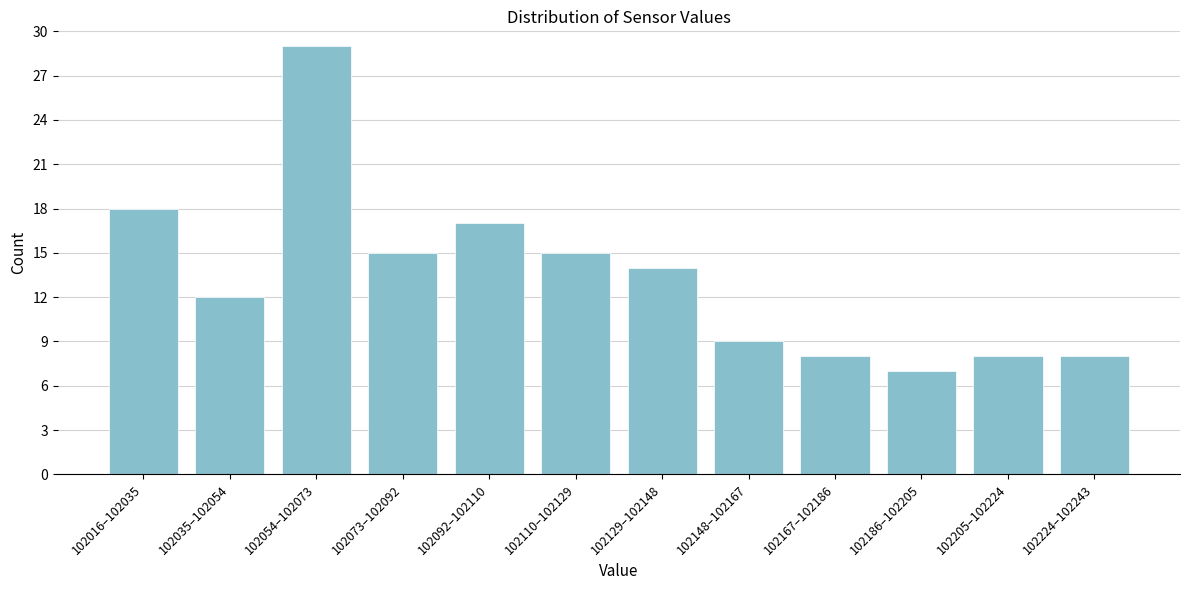

Reading left to right, what are all the values shown in this chart?

102016–102035=18	102035–102054=12	102054–102073=29	102073–102092=15	102092–102110=17	102110–102129=15	102129–102148=14	102148–102167=9	102167–102186=8	102186–102205=7	102205–102224=8	102224–102243=8